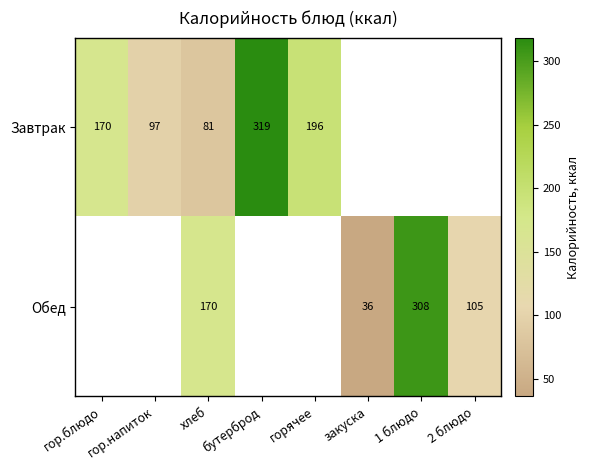

The Завтрак series shows 263 at гор.блюдо. True or false?

False